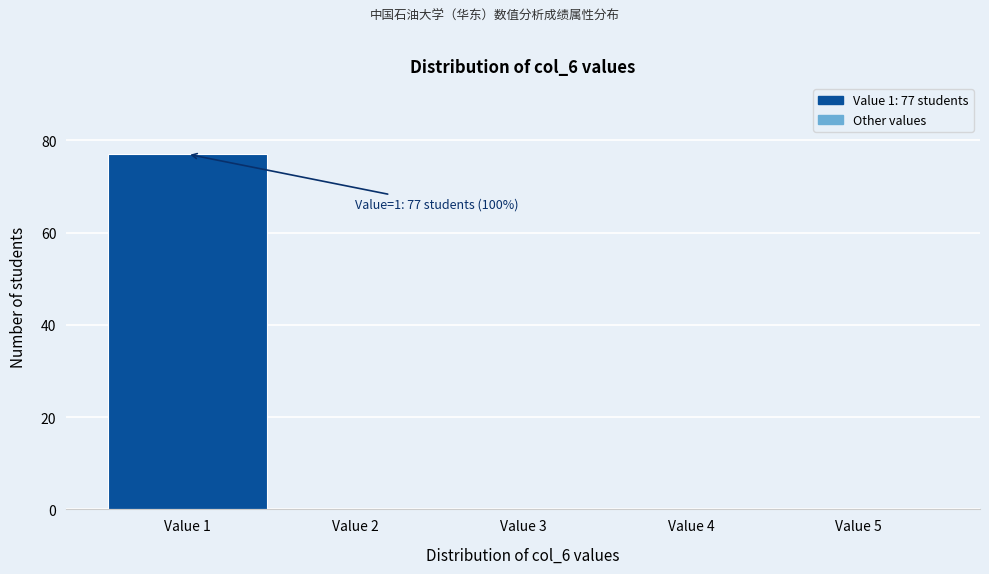

Over which range of the x-axis is the bar tallest?

0.5 to 1.5